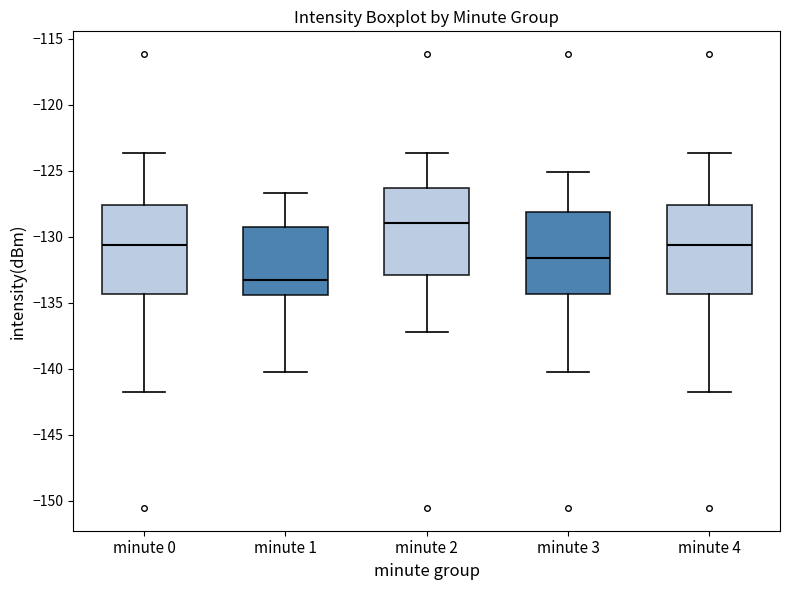

Reading left to right, transcribe this box plot: for each box, give where its median line is, the range the box spans, and where its two whiskers end, as read against the y-axis. The values are not printed on the chart, so give them approximately, as read against the axis.

minute 0: median -130.5, box -134.5 to -127.5, whiskers -142.0 to -123.5
minute 1: median -133.5, box -134.5 to -129.5, whiskers -140.0 to -126.5
minute 2: median -129.0, box -133.0 to -126.5, whiskers -137.0 to -123.5
minute 3: median -131.5, box -134.5 to -128.0, whiskers -140.0 to -125.0
minute 4: median -130.5, box -134.5 to -127.5, whiskers -142.0 to -123.5